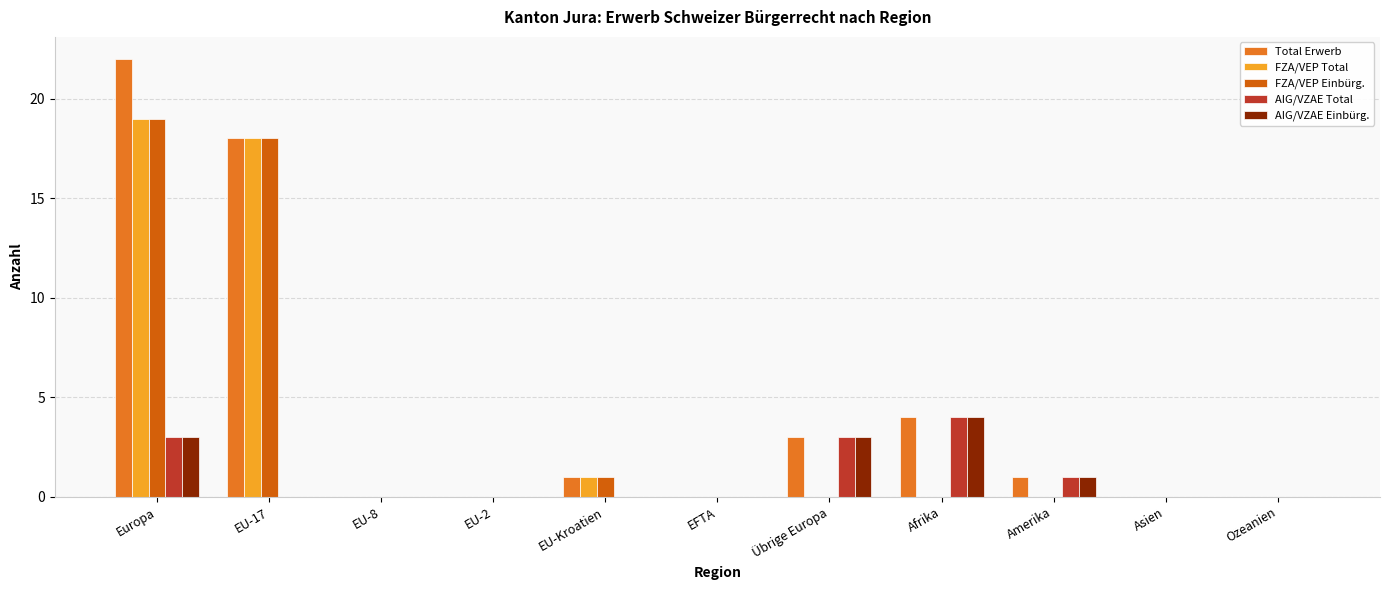

How many distinct data groups are displayed?

5